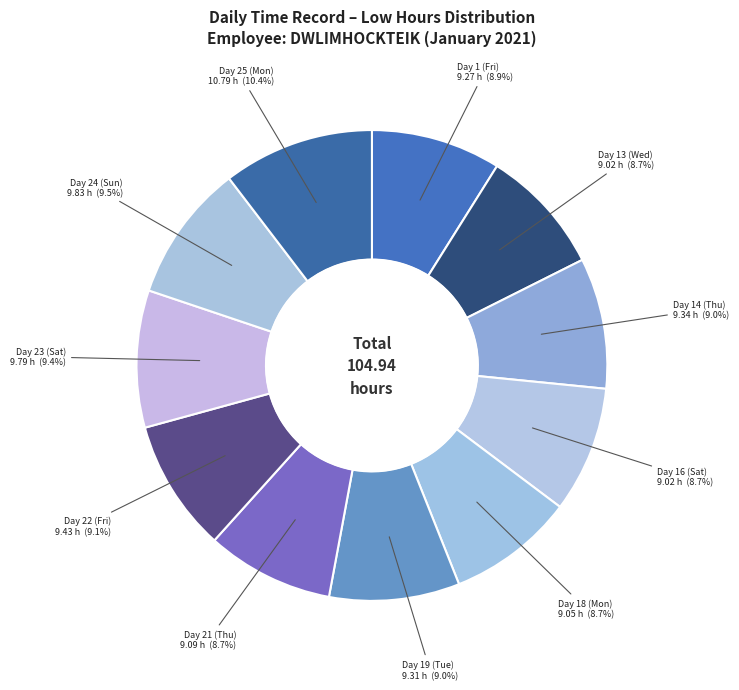

Is there a majority slice in this chart?

No